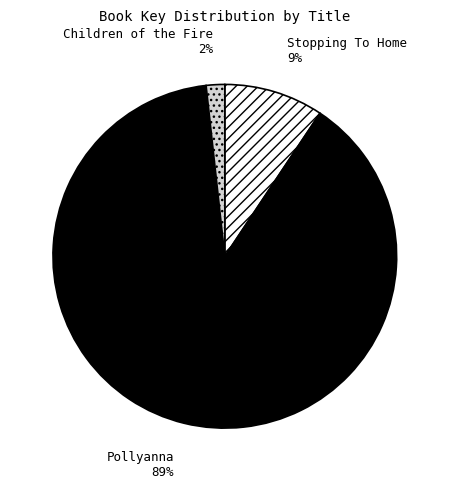

Is there any slice that represents more than half of the pie?

Yes